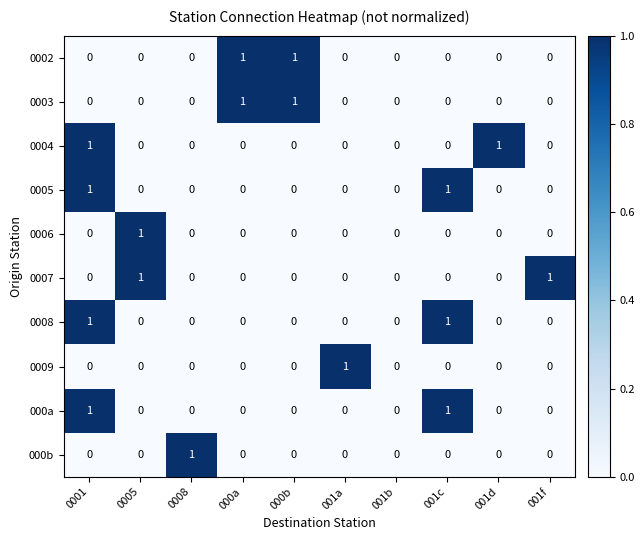

What is the total value across all series at 001c?

3